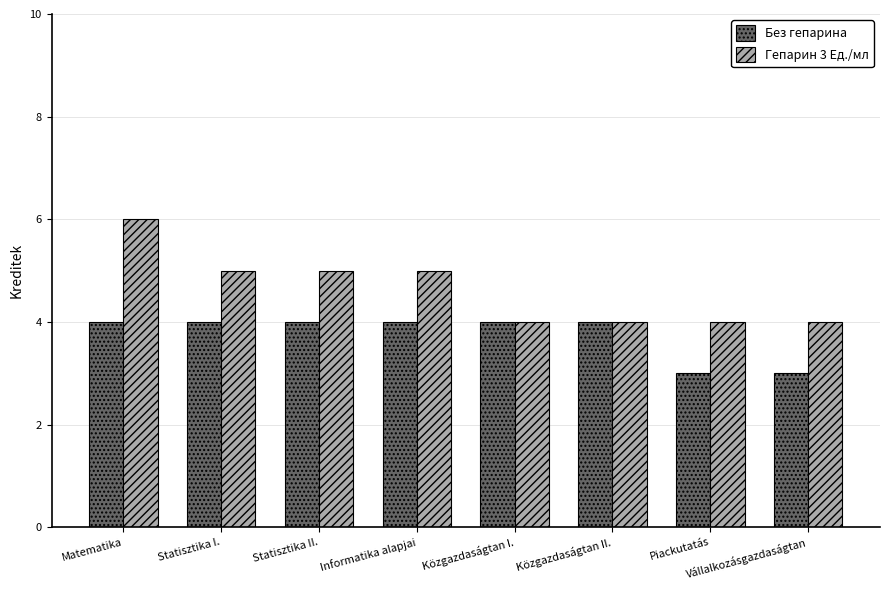

What is the label of the 3rd bar from the left?

Statisztika II.